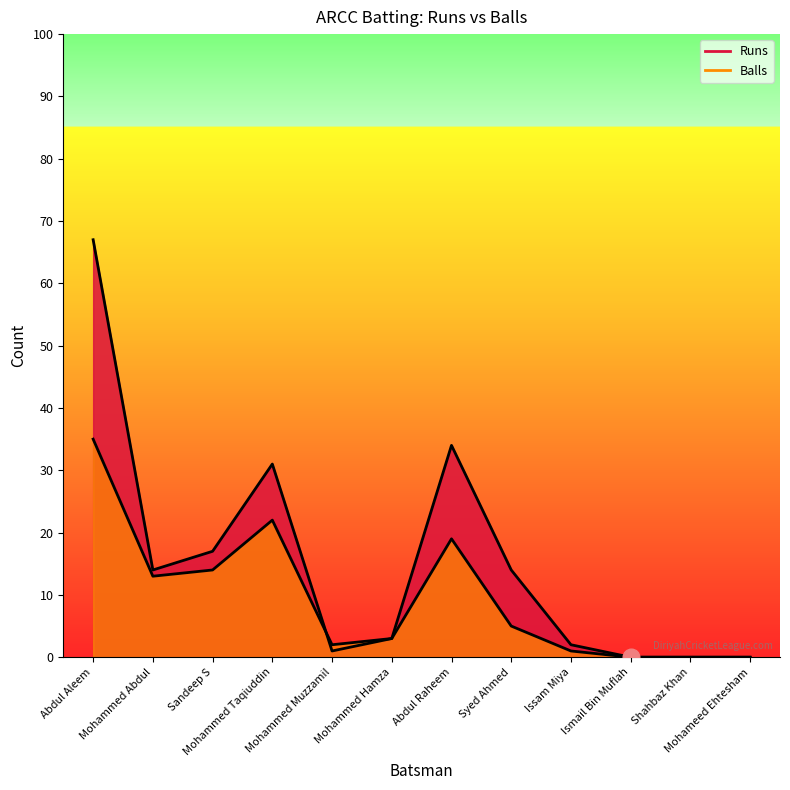

Reading left to right, list all the values displayed in this chart.

Runs: 67	14	17	31	1	3	34	14	2	0	0	0
Balls: 35	13	14	22	2	3	19	5	1	0	0	0